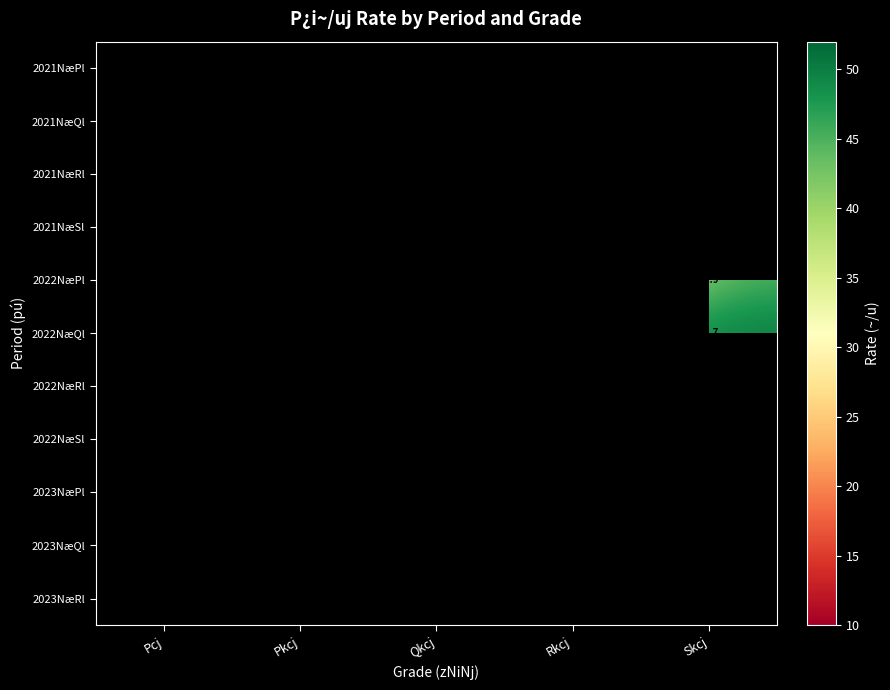

Is it true that 2022NæPl equals 15.0 at Pcj?

True